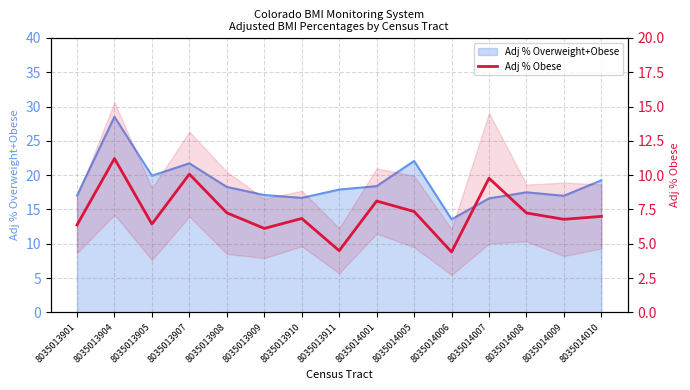

Which label corresponds to the largest value in the chart?

8035013904